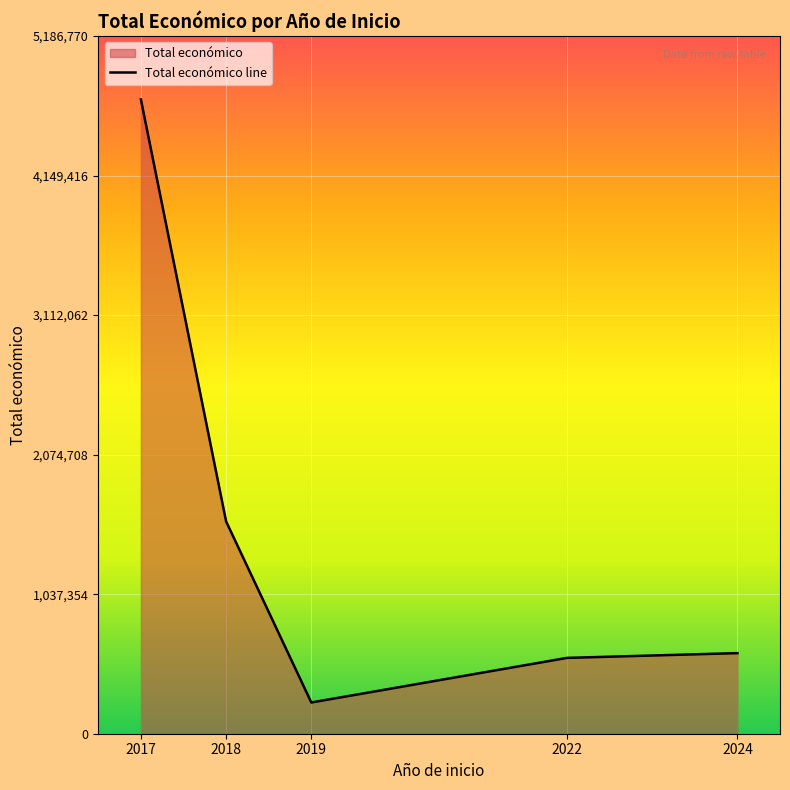

True or false: the data has more than 1 interior local peaks.

False